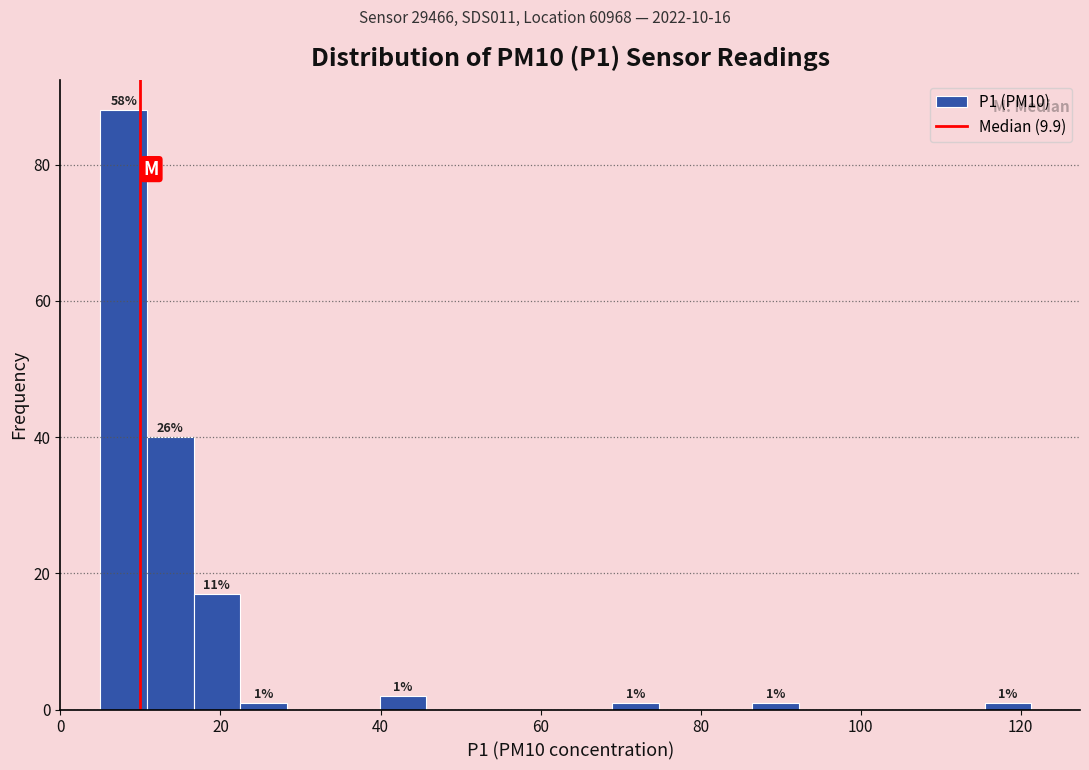

Around what value on the x-axis is the tallest bar? Give the approximate position of its centre, as read against the axis.

8